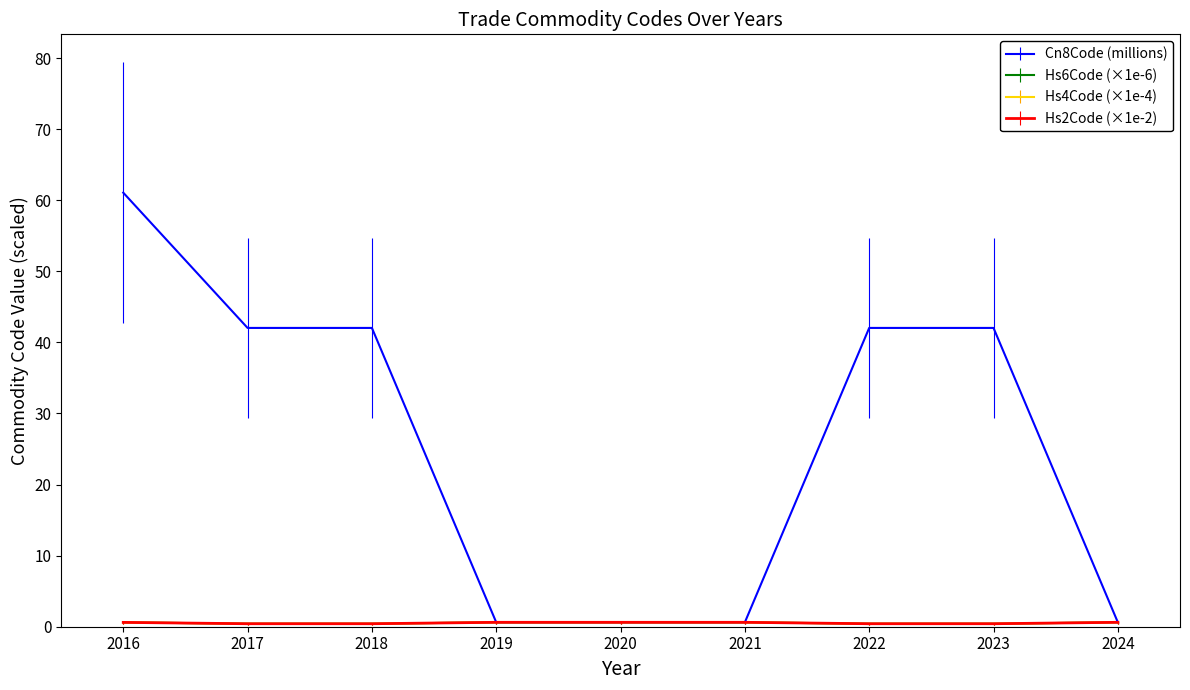

What is the total value across all series at 2022?

43.3